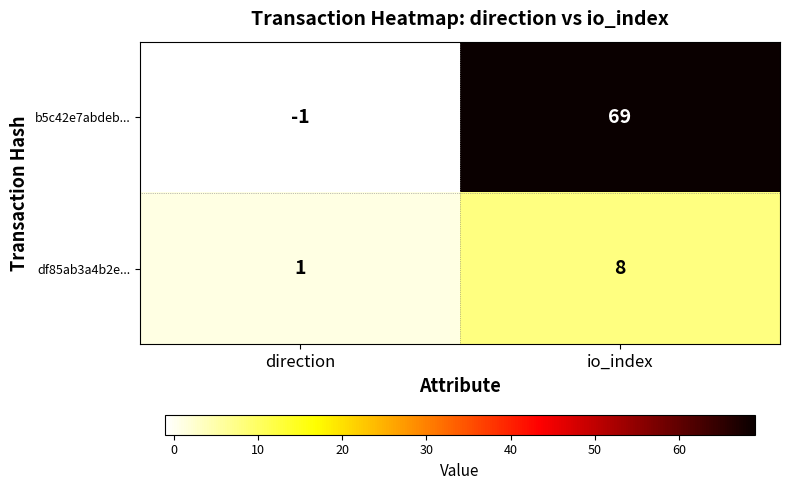

At how many categories does at least one series exceed 29?

1